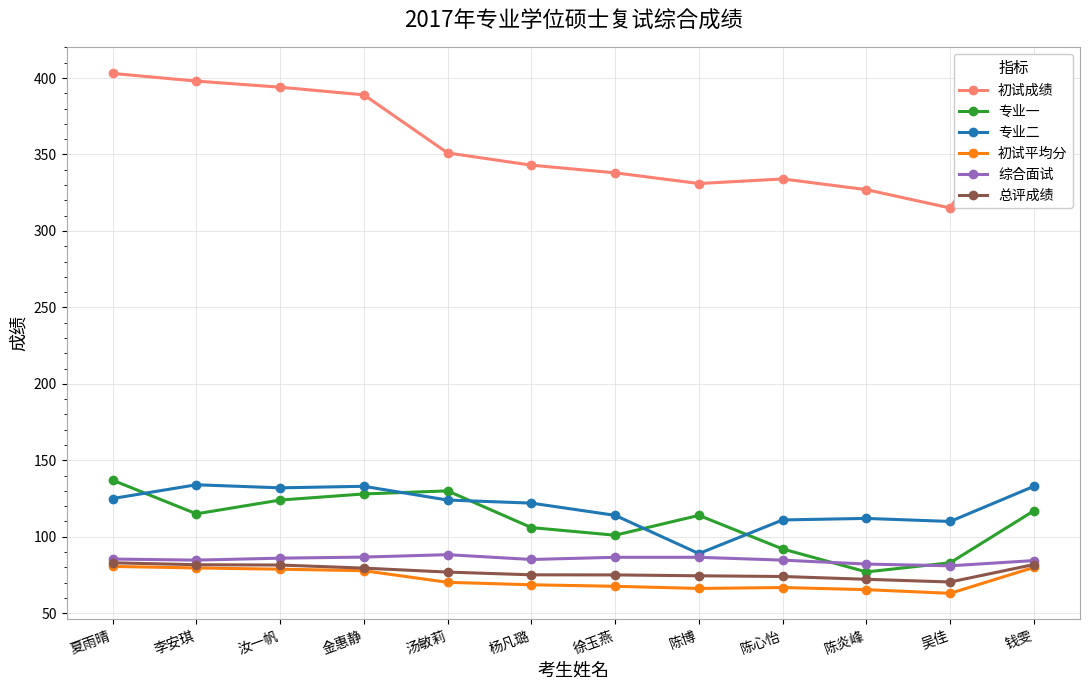

Is the value of 总评成绩 at 金惠静 greater than the value of 专业二 at 钱雯?

No